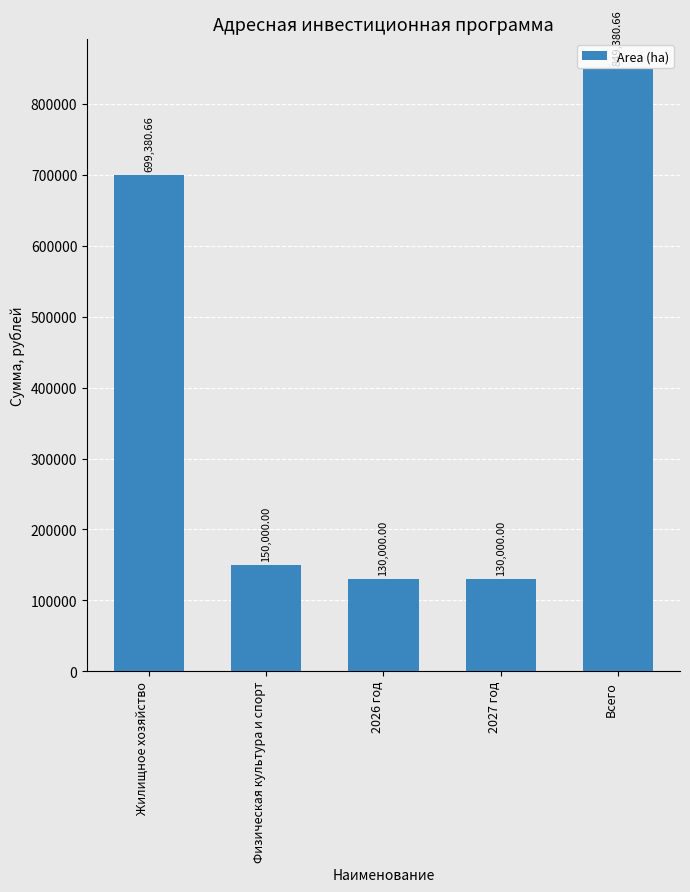

What is the difference between the second highest and minimum values?

569380.7